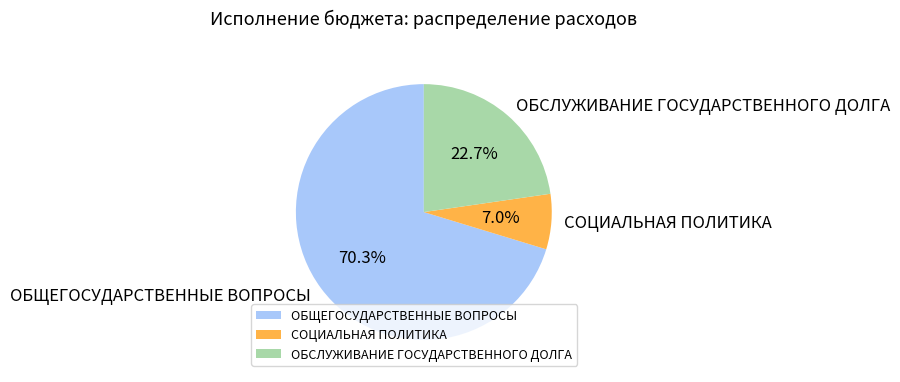

Which slice is the largest?

ОБЩЕГОСУДАРСТВЕННЫЕ ВОПРОСЫ